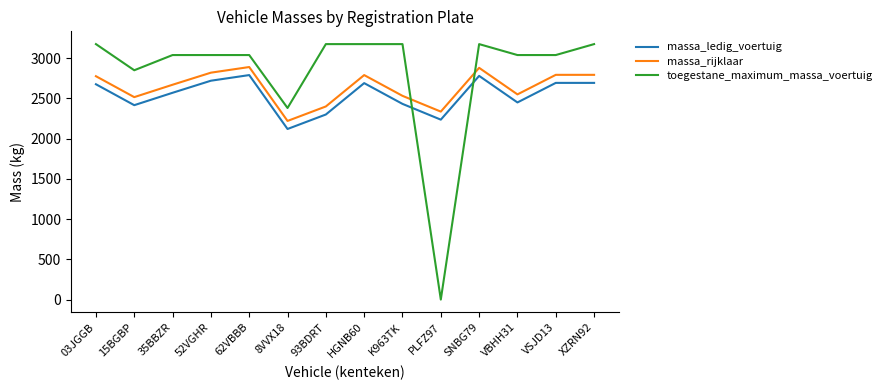

What is the average value of the massa_ledig_voertuig series?

2540